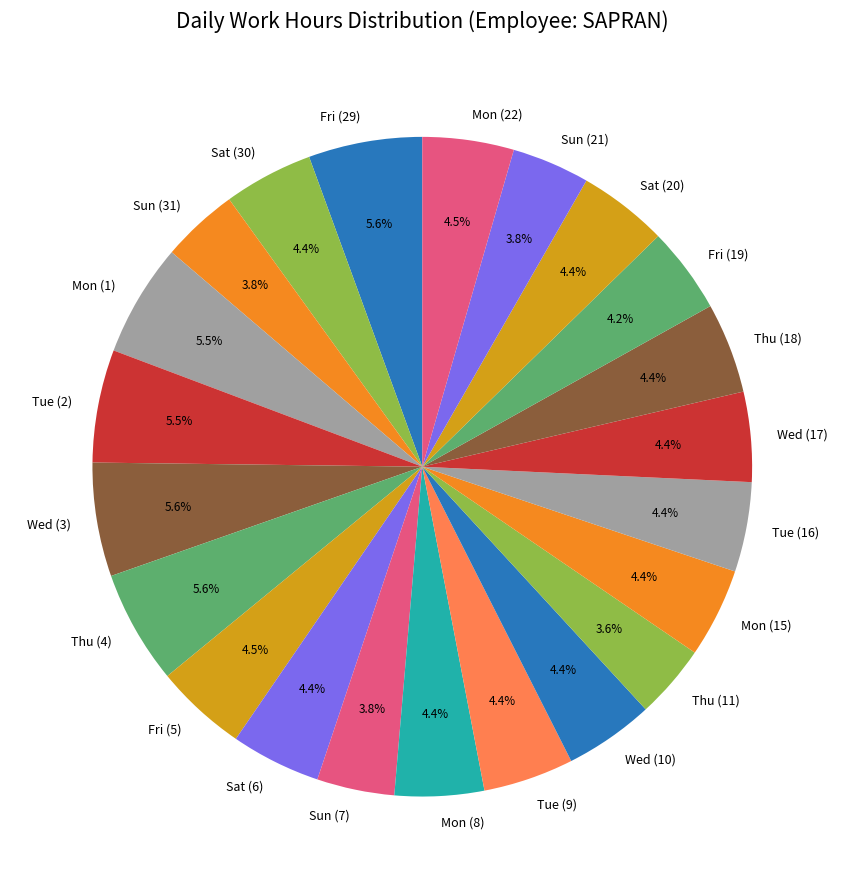

To the nearest percent, what is the difference between the Sun (7) and Tue (16) slice percentages?

1%